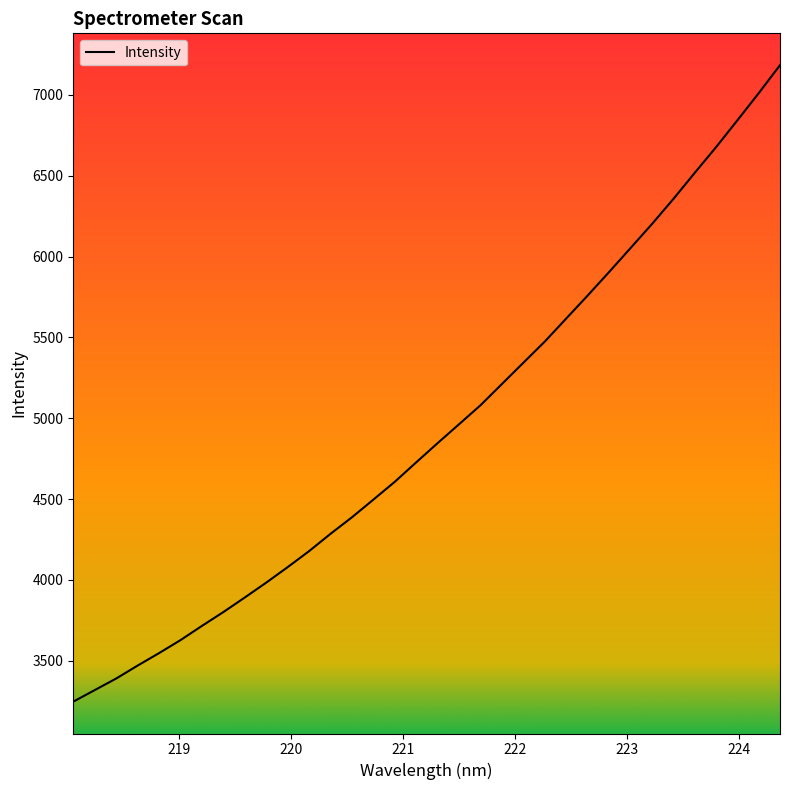

What is the smallest value displayed?

3247.1